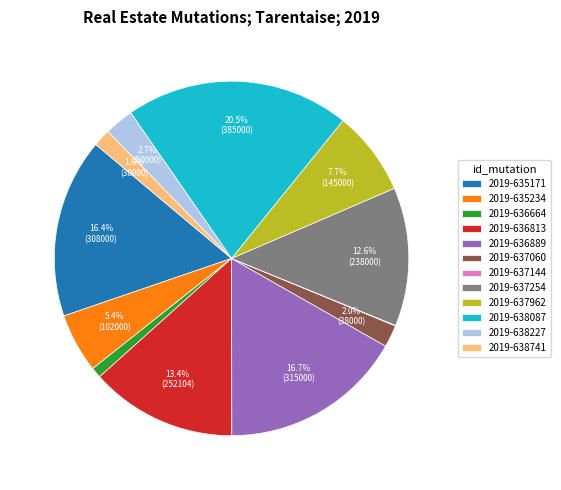

Between 2019-638087 and 2019-635171, which is larger?

2019-638087